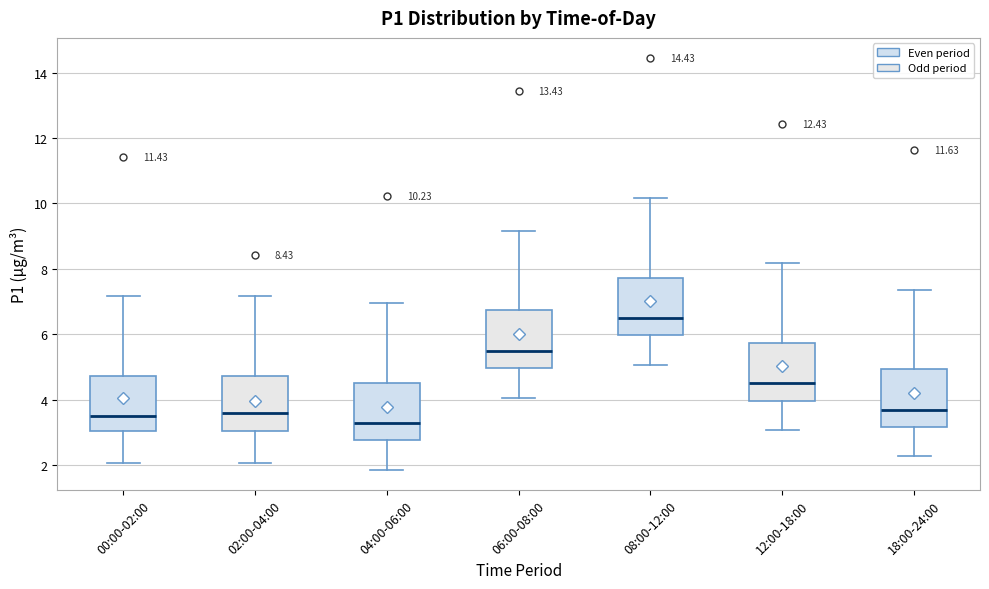

Which box's median line is the lowest?

04:00-06:00